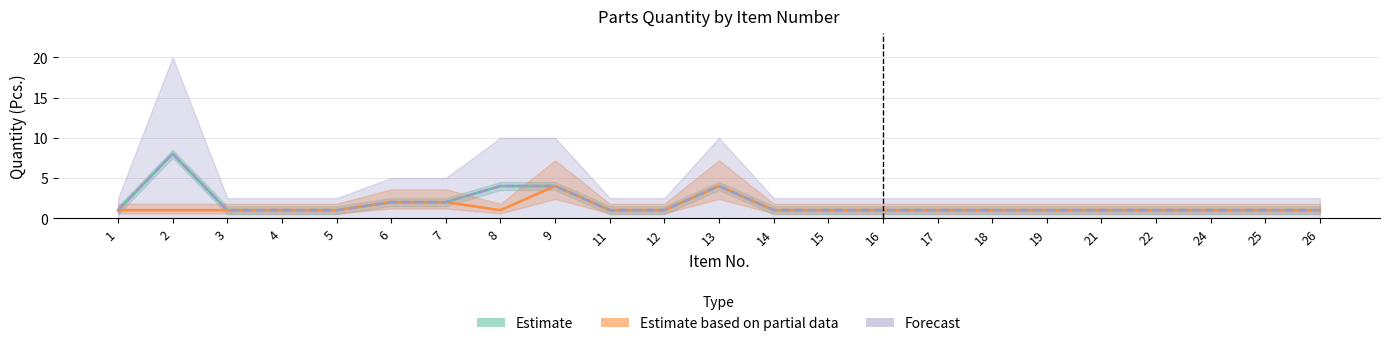

Does the chart display data point markers on the line(s)?

No